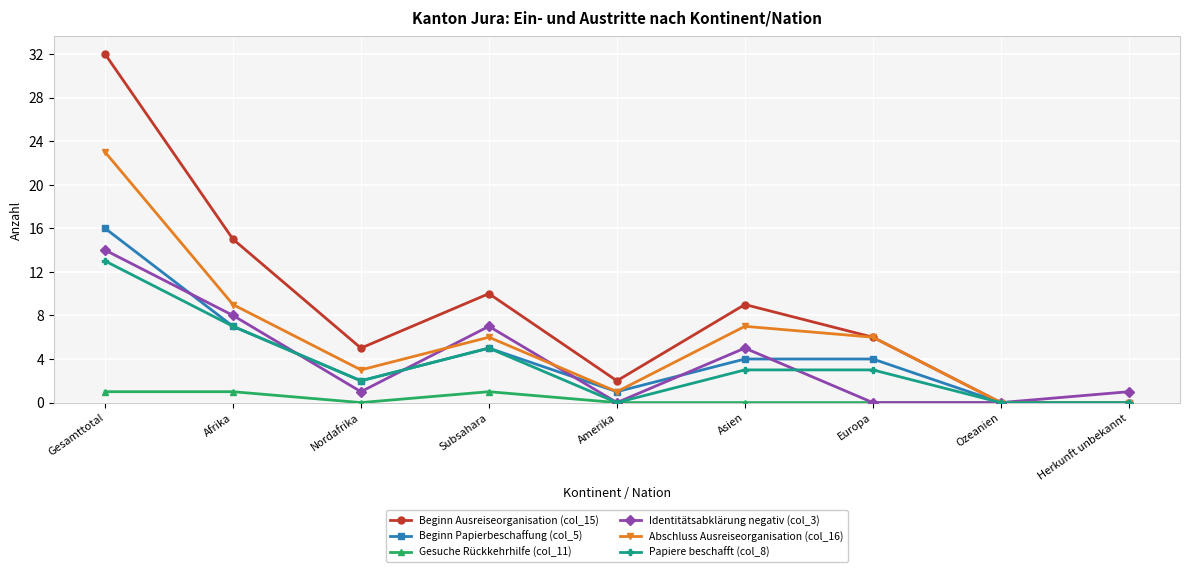

Reading right to left, list all the values displayed in this chart.

Beginn Ausreiseorganisation (col_15): 0	0	6	9	2	10	5	15	32
Beginn Papierbeschaffung (col_5): 0	0	4	4	1	5	2	7	16
Gesuche Rückkehrhilfe (col_11): 0	0	0	0	0	1	0	1	1
Identitätsabklärung negativ (col_3): 1	0	0	5	0	7	1	8	14
Abschluss Ausreiseorganisation (col_16): 0	0	6	7	1	6	3	9	23
Papiere beschafft (col_8): 0	0	3	3	0	5	2	7	13